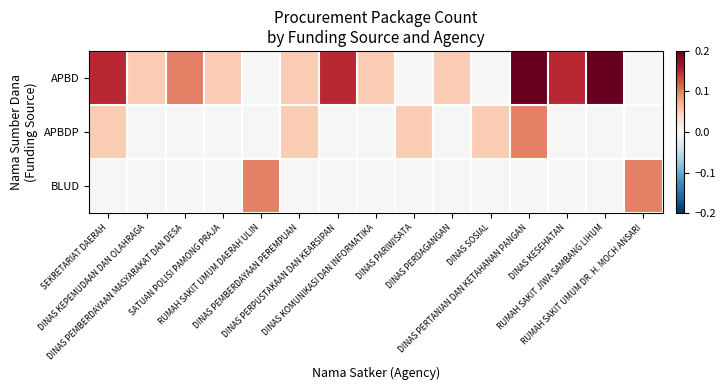

Which label corresponds to the smallest value in the chart?

RUMAH SAKIT UMUM DAERAH ULIN